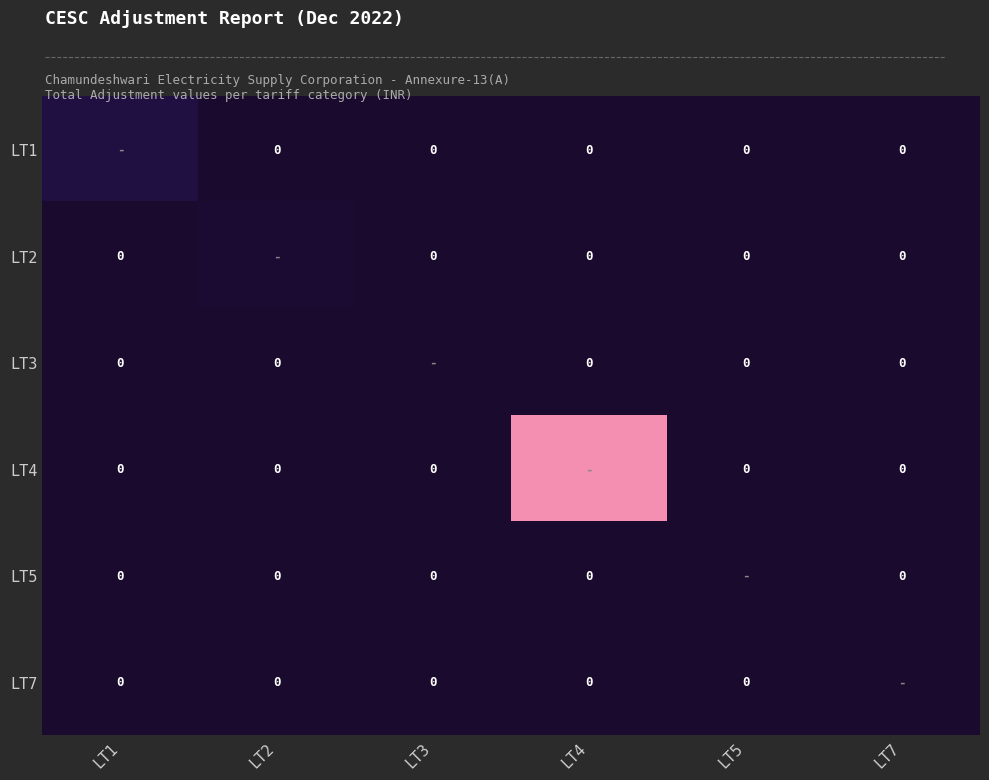

Is it true that LT2 equals -67668.6 at LT3?

False